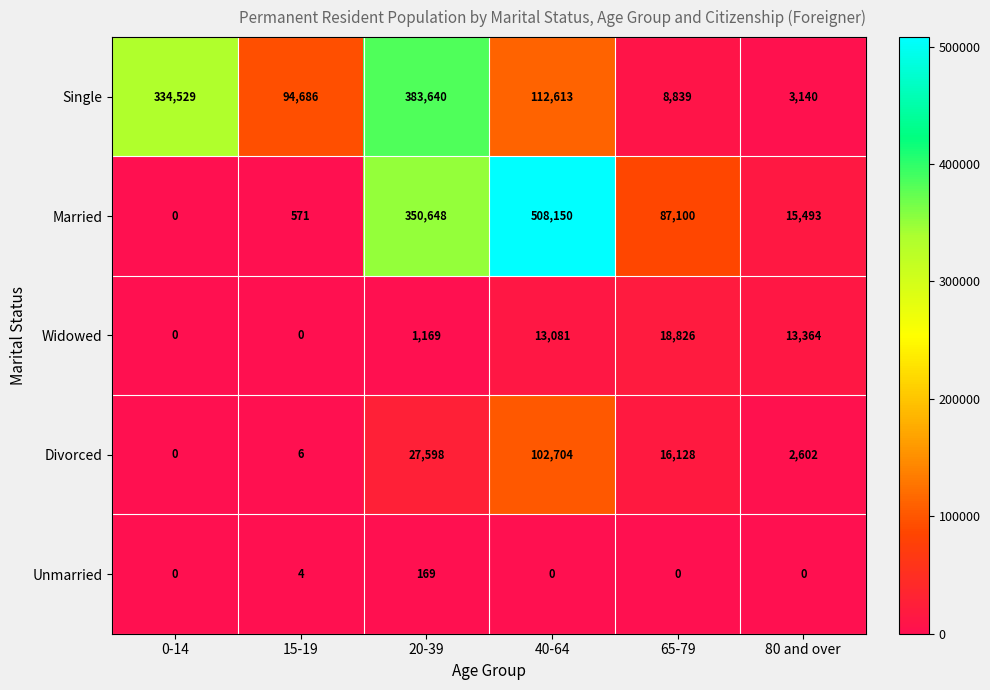

Count the number of data series in this chart.

5